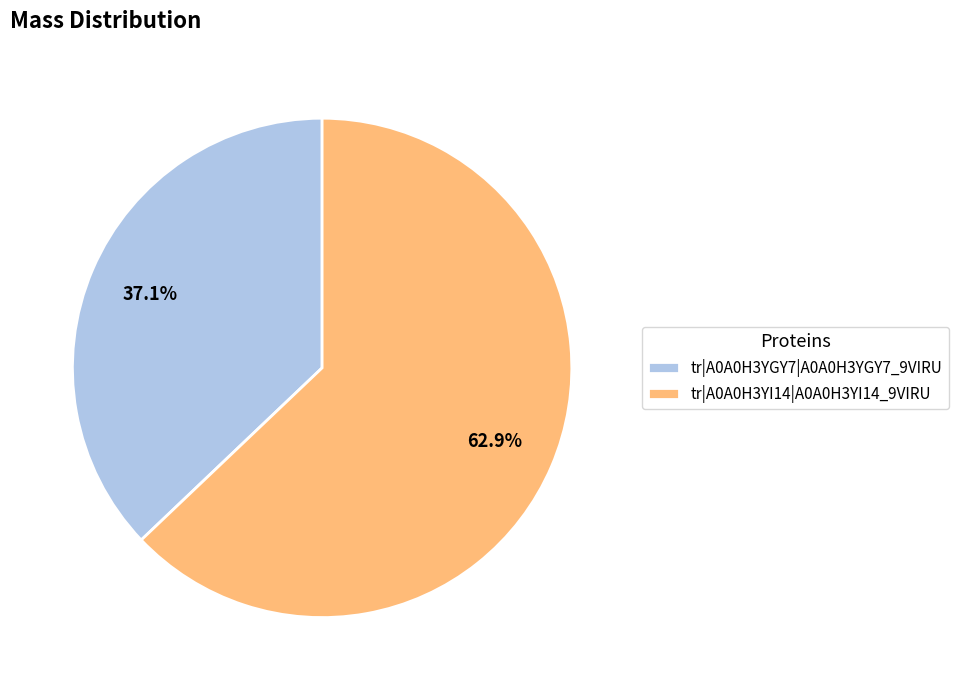

To the nearest percent, what is the average slice percentage?

50%